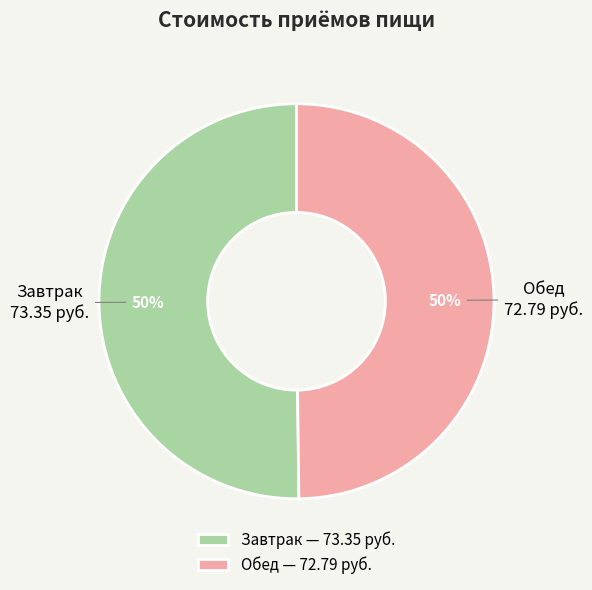

What is the ratio of the value at Завтрак to the value at Обед?

1.0